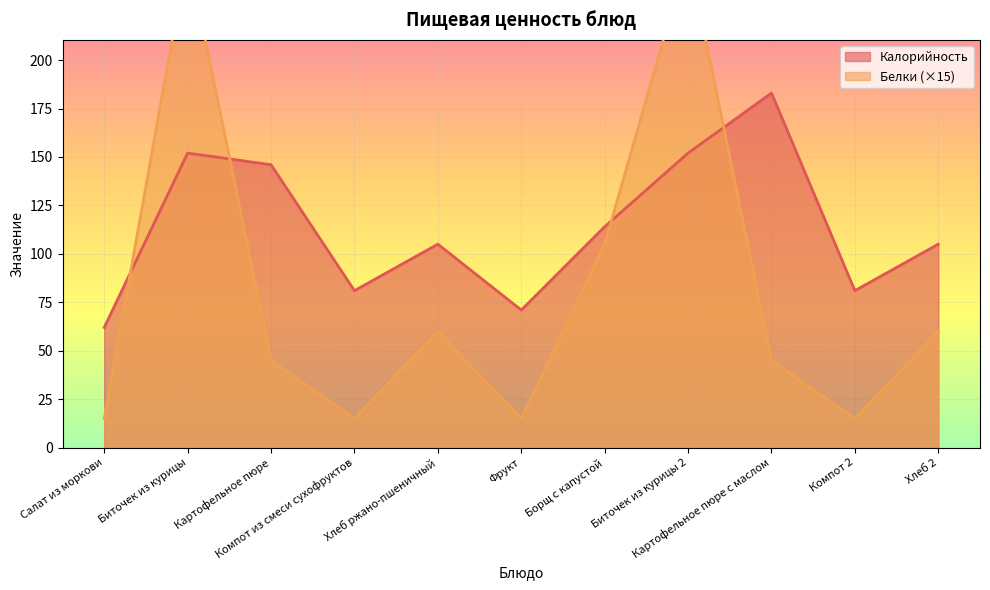

How many series are shown in this chart?

2